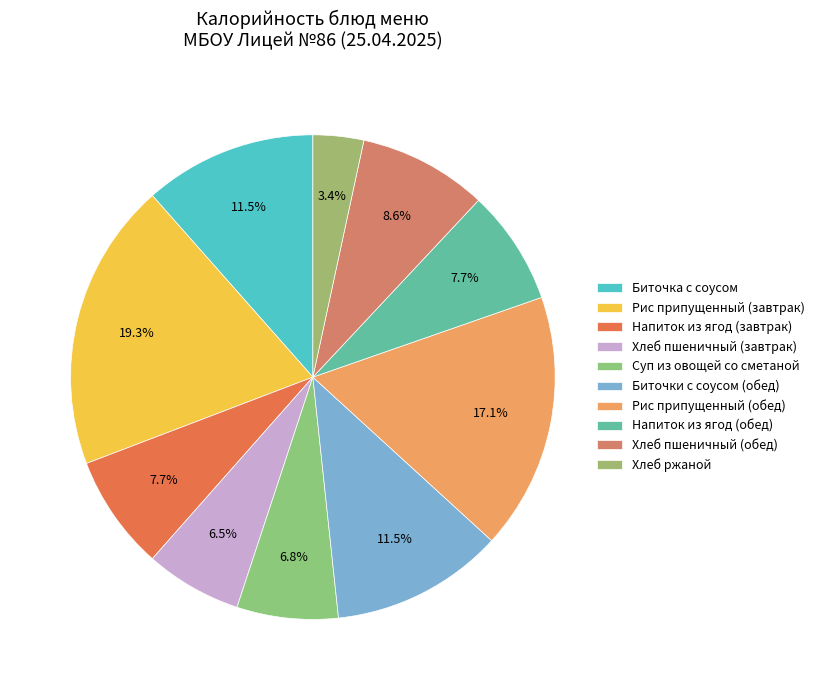

Rank the categories by value from lowest to highest.

Хлеб ржаной, Хлеб пшеничный (завтрак), Суп из овощей со сметаной, Напиток из ягод (завтрак), Напиток из ягод (обед), Хлеб пшеничный (обед), Биточка с соусом, Биточки с соусом (обед), Рис припущенный (обед), Рис припущенный (завтрак)